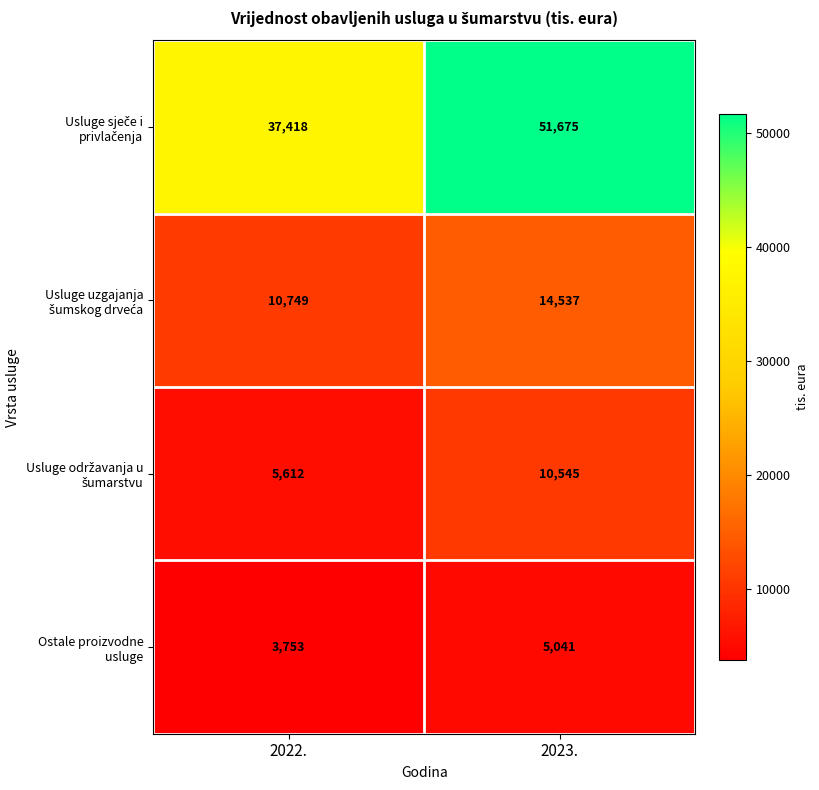

What is the maximum value shown in the chart?

51675